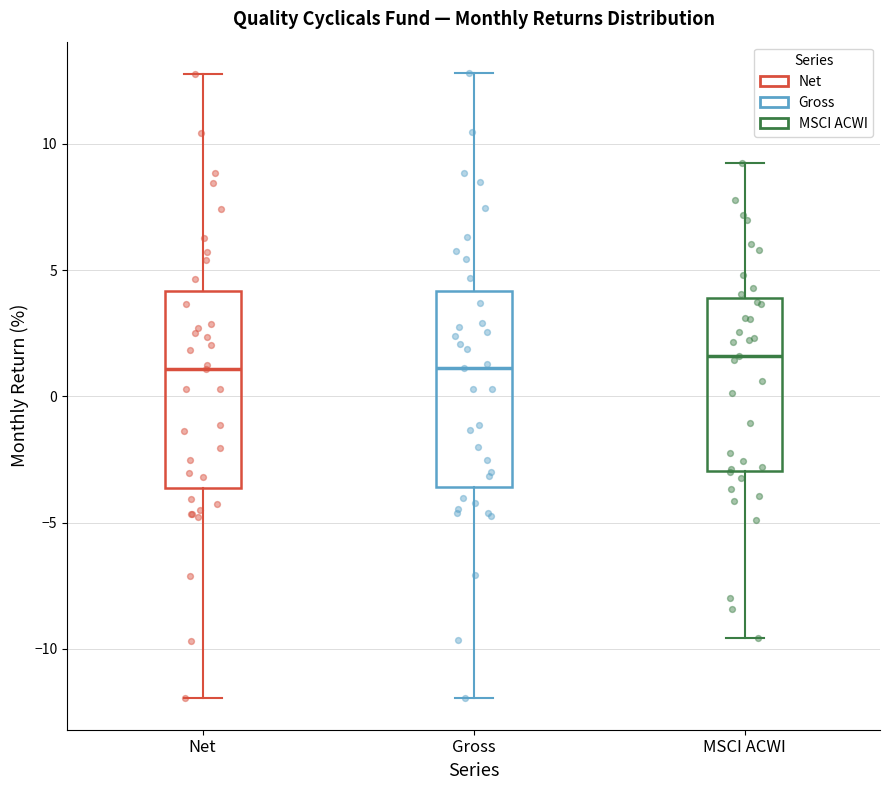

Where is the upper edge of the box for Gross on the y-axis? The values are not printed on the chart, so give them approximately, as read against the axis.

4.0